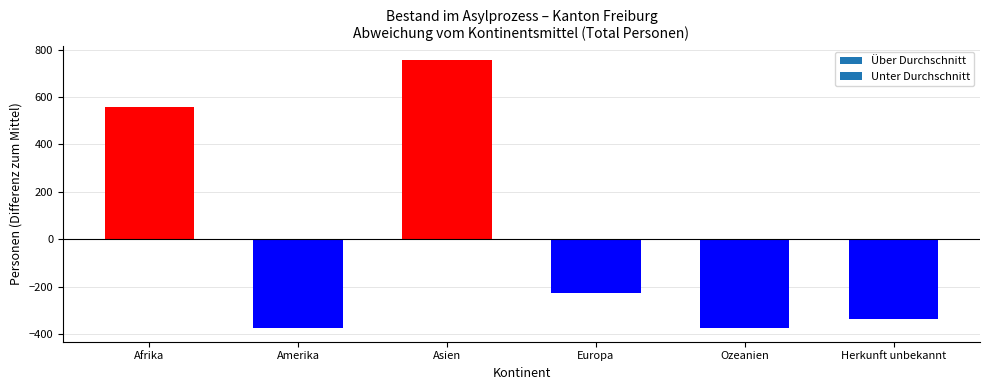

What is the label of the 3rd bar from the right?

Europa